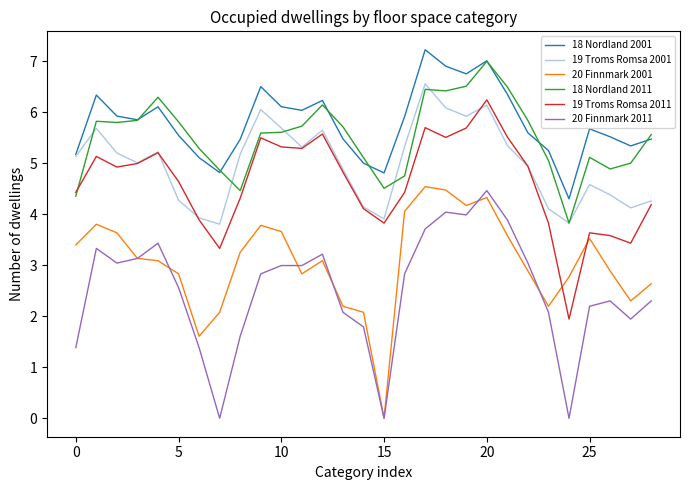

What is the average value of the 18 Nordland 2011 series?

5.5